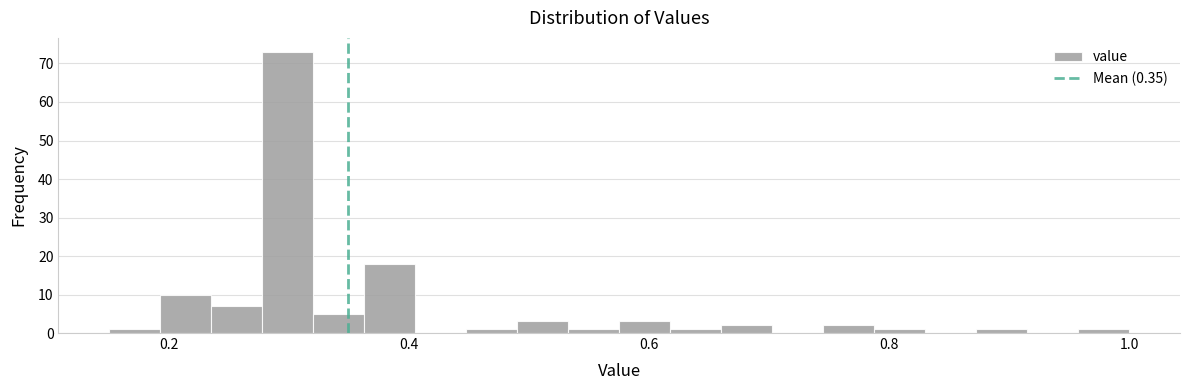

Around what value on the x-axis is the tallest bar? Give the approximate position of its centre, as read against the axis.

0.30